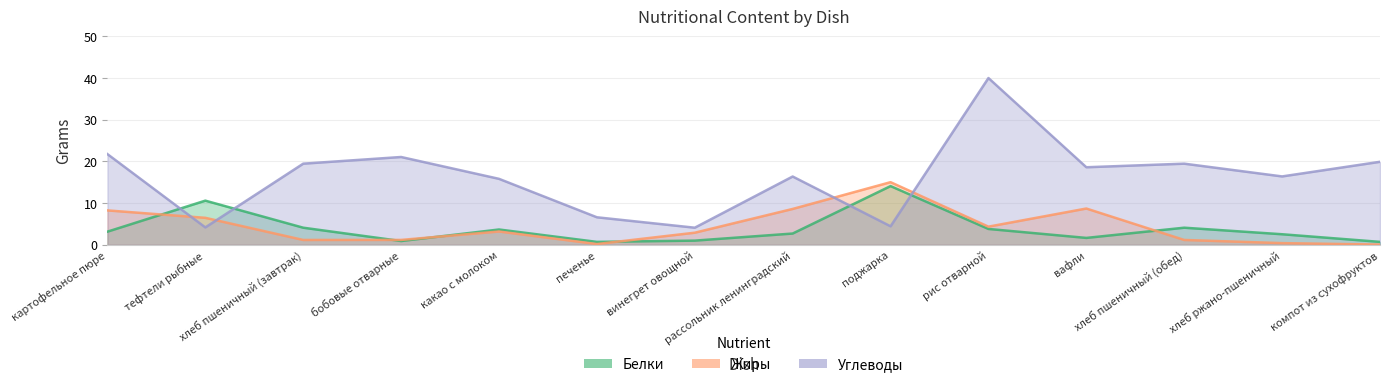

What is the difference between the Жиры values at какао с молоком and рис отварной?

1.2